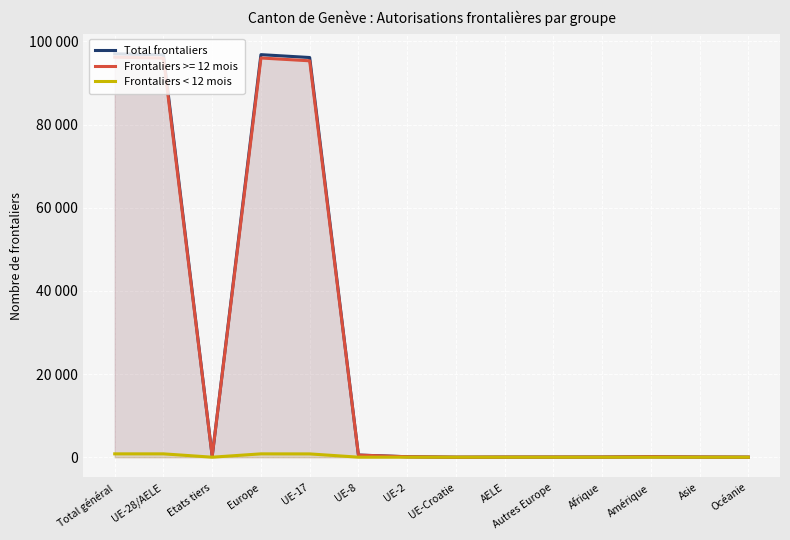

Does the chart display data point markers on the line(s)?

No